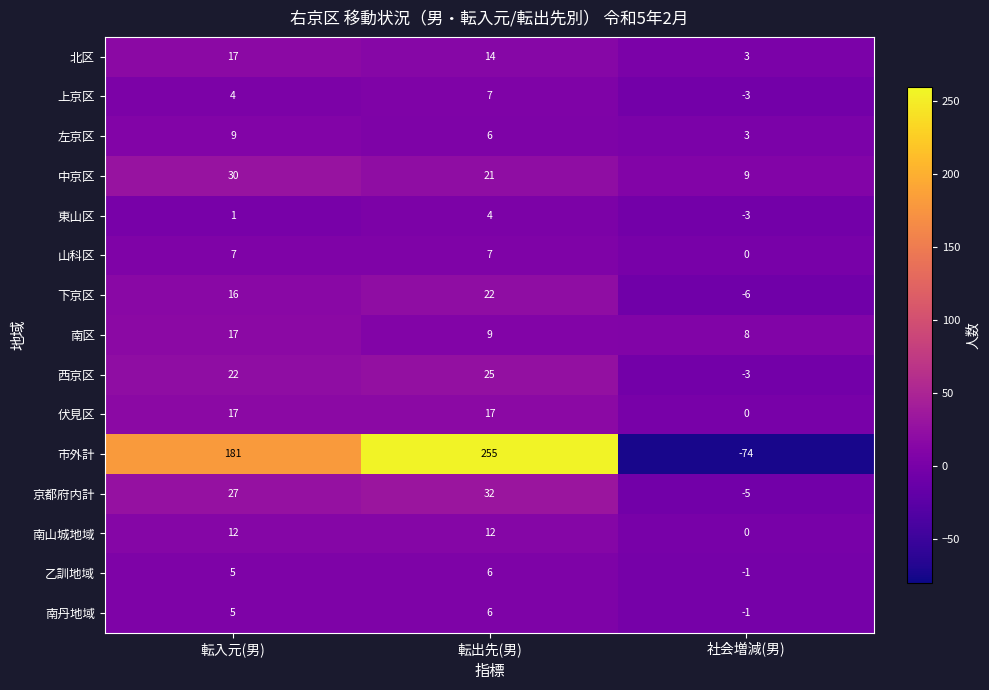

Count the number of categories in the chart.

3